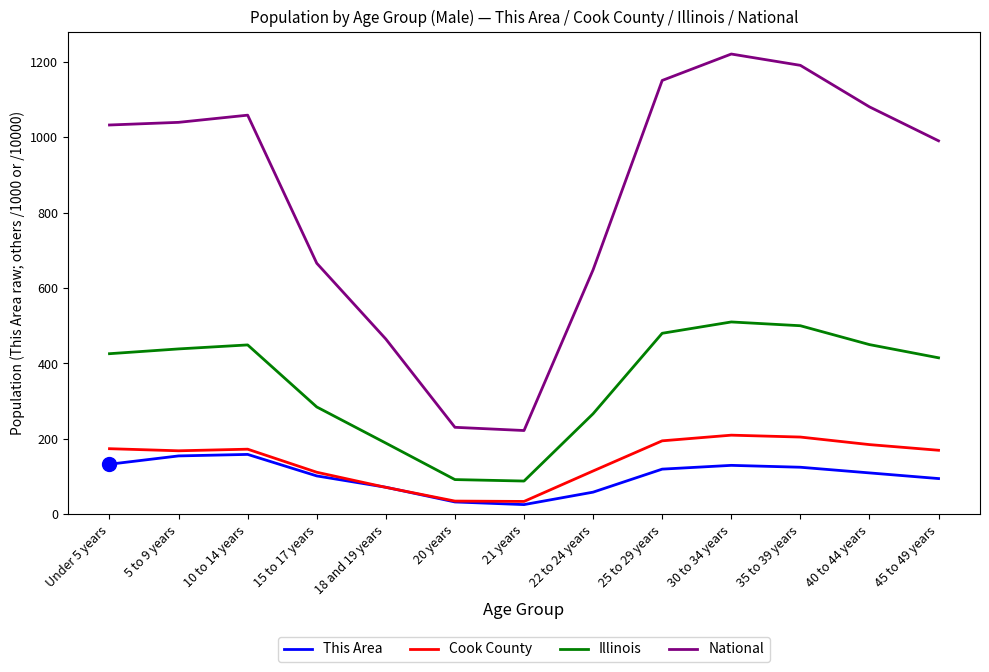

What is the difference between the maximum and second lowest values in the This Area series?

126.0